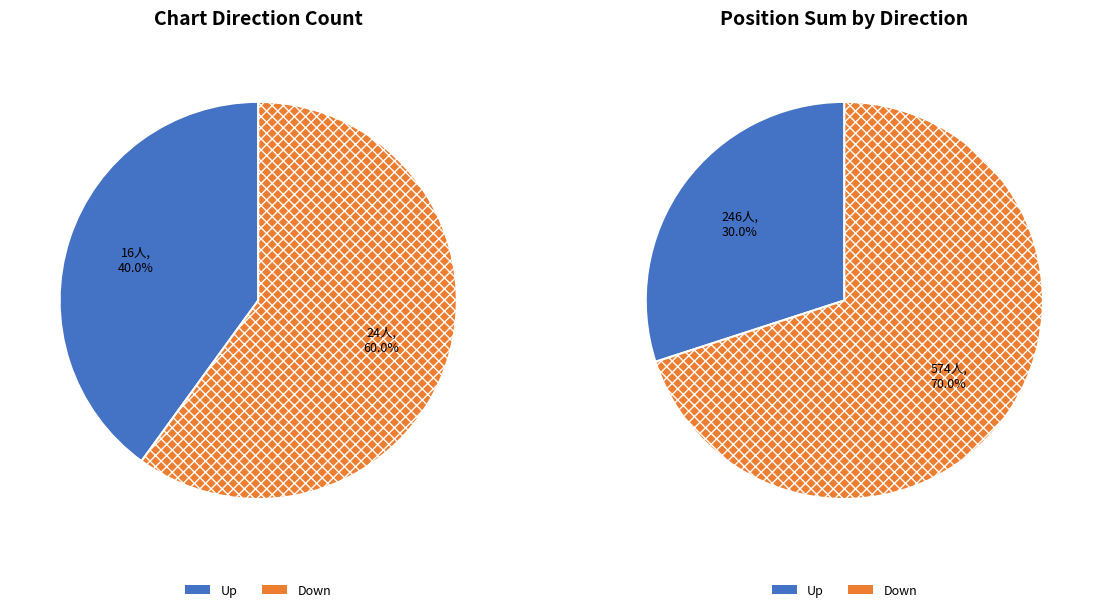

Is it true that down is 64% of the pie?

False